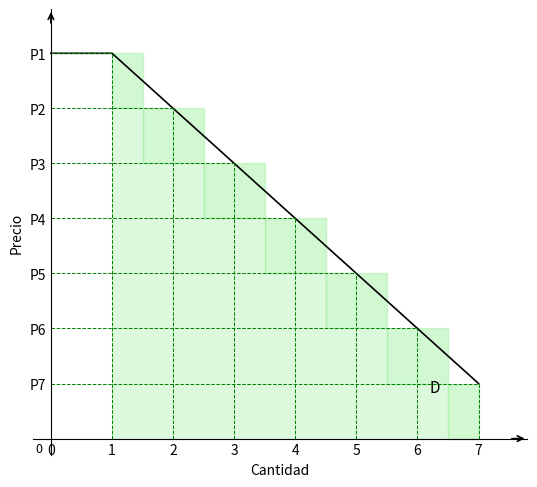

What is the change in value from 1 to 7?

-6